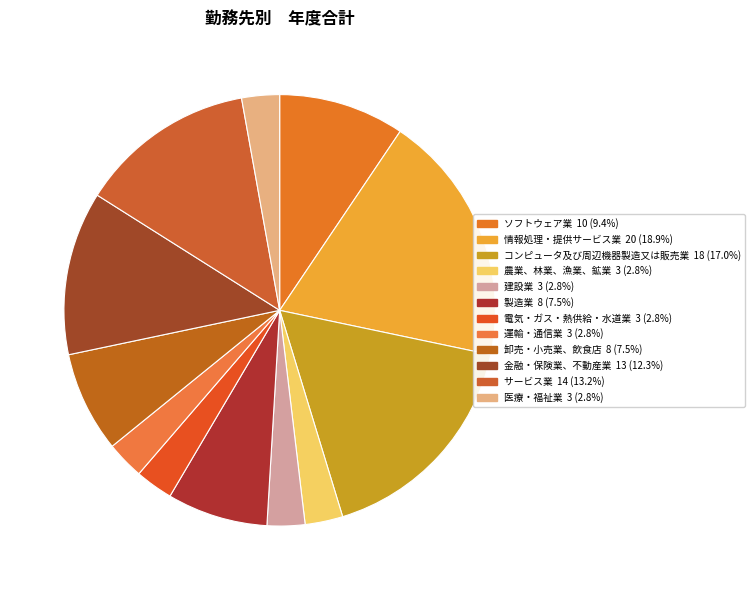

How many slices are in this pie chart?

12